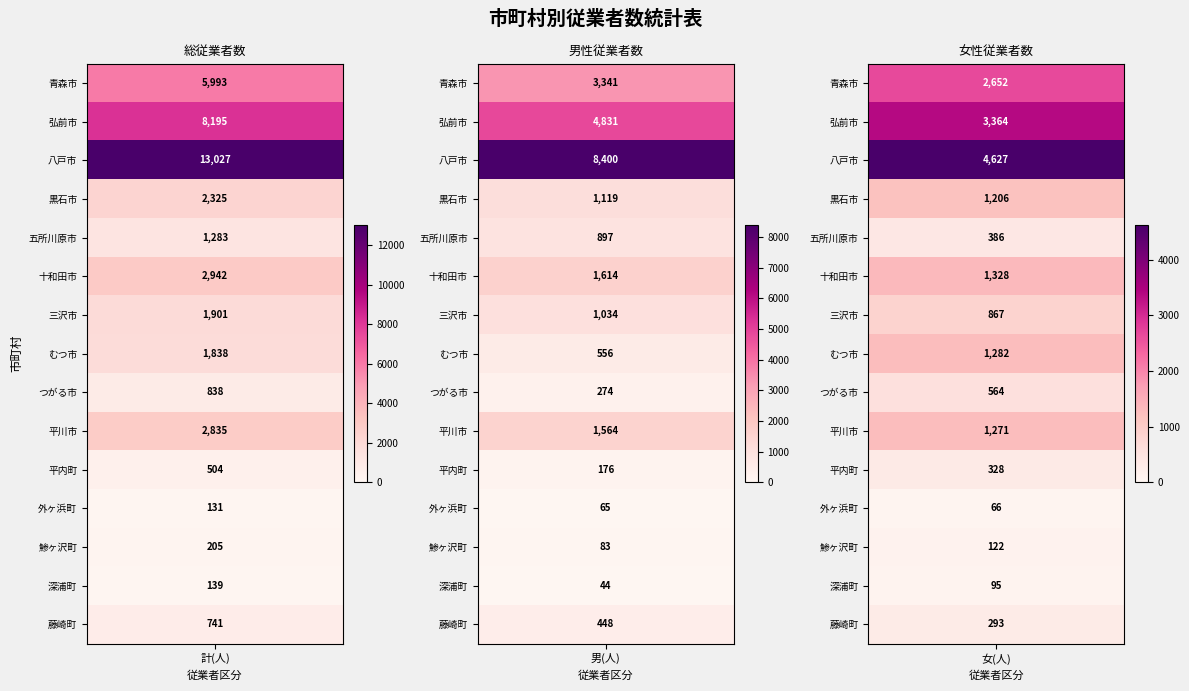

The value of 深浦町 at 計(人) is 194. True or false?

False